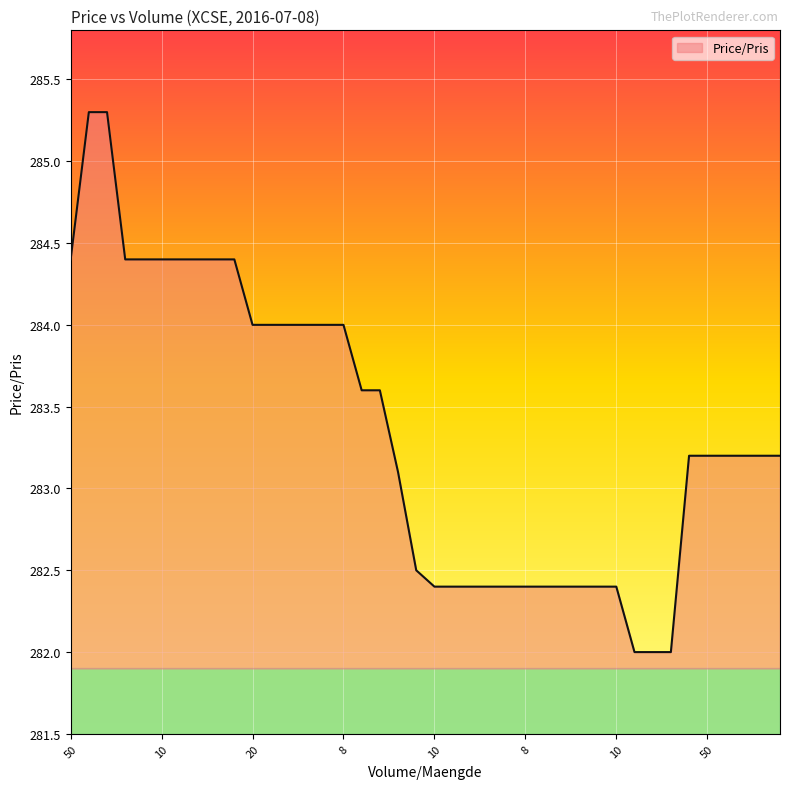

What is the difference between the maximum and minimum values?

3.3